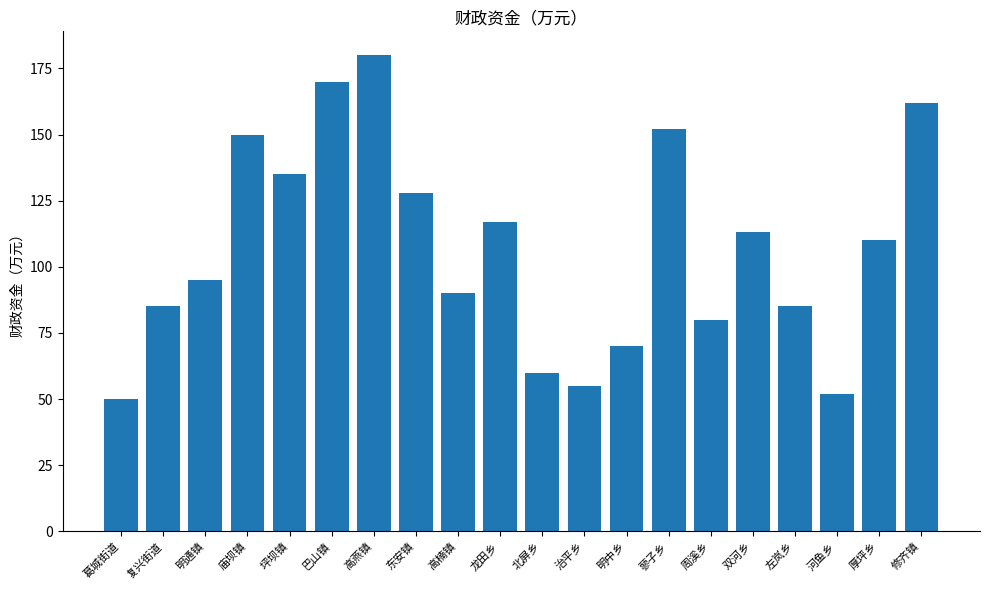

What is the average value?

107